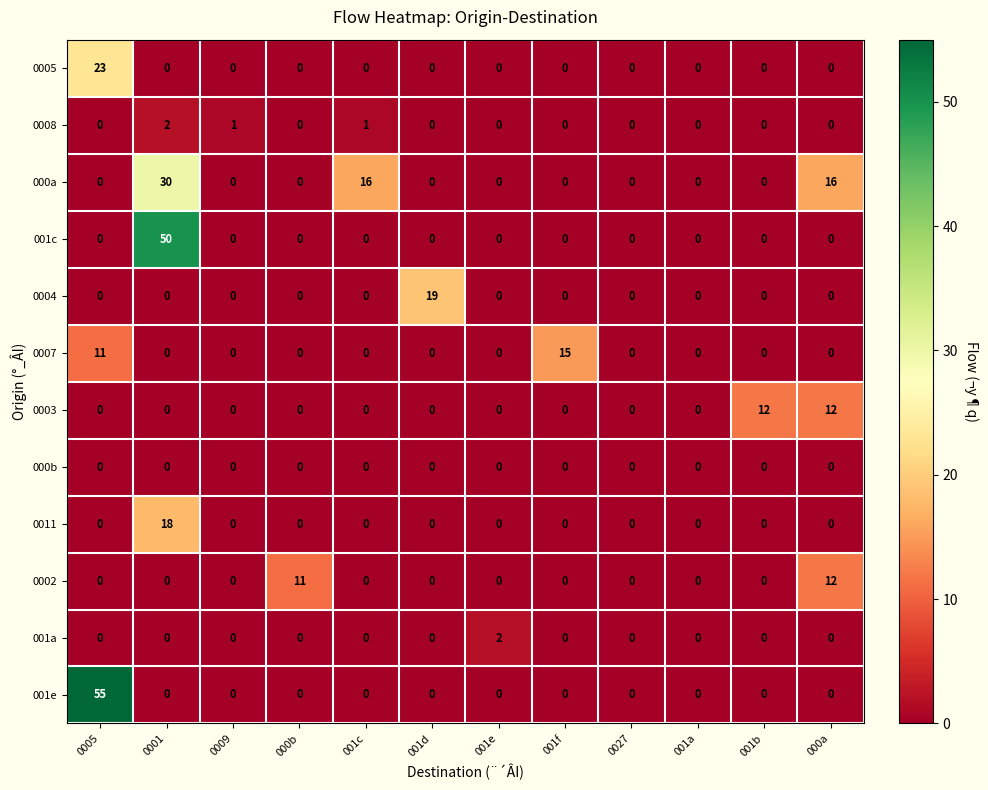

At how many categories does at least one series exceed 43?

2